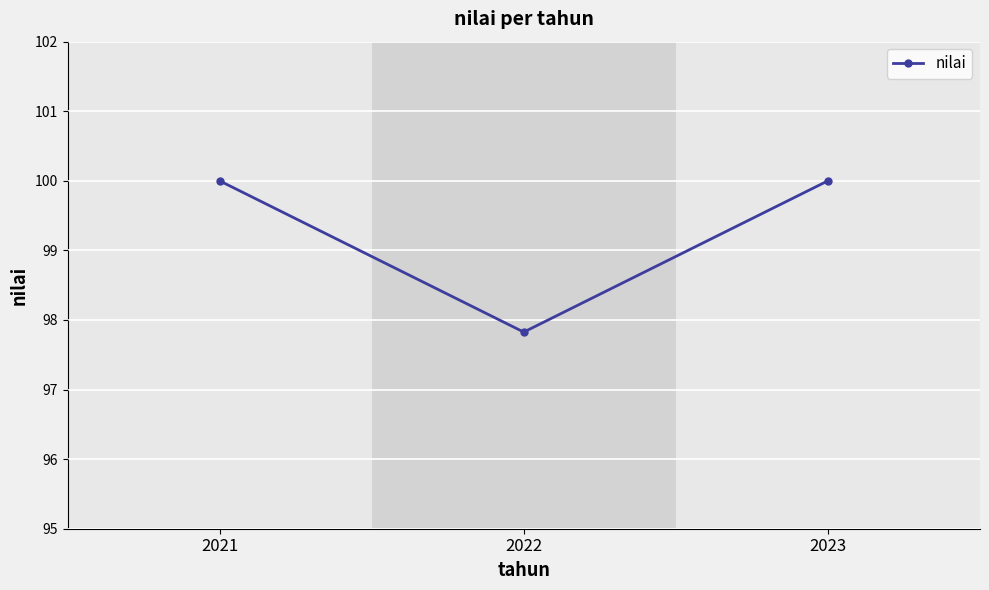

Count the values in the range 97 to 100.

3